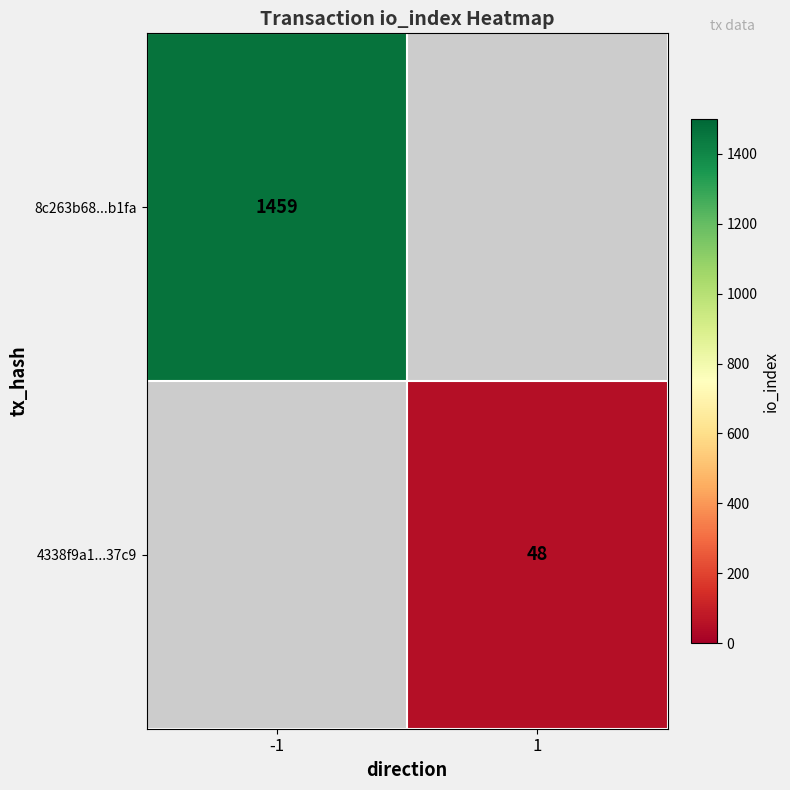

Is the value of 4338f9a1...37c9 at 1 greater than the value of 8c263b68...b1fa at -1?

No